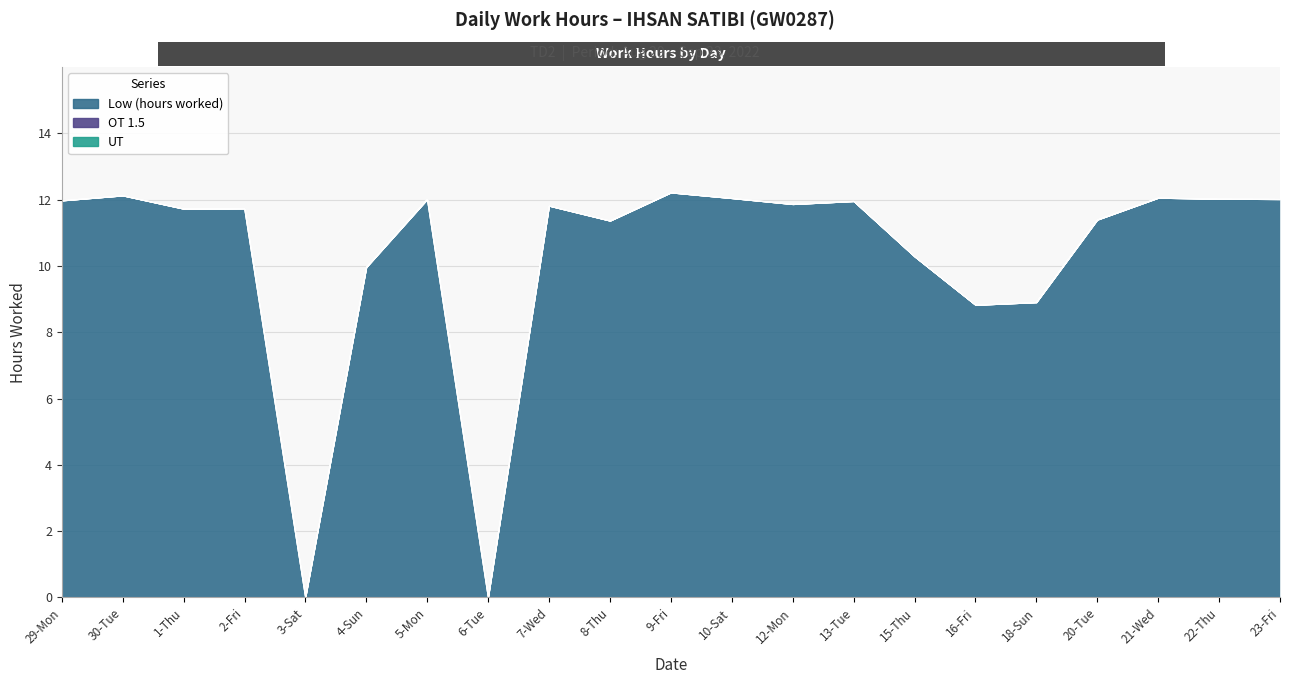

True or false: Low (hours worked) has a value of 16.7 at 21-Wed.

False